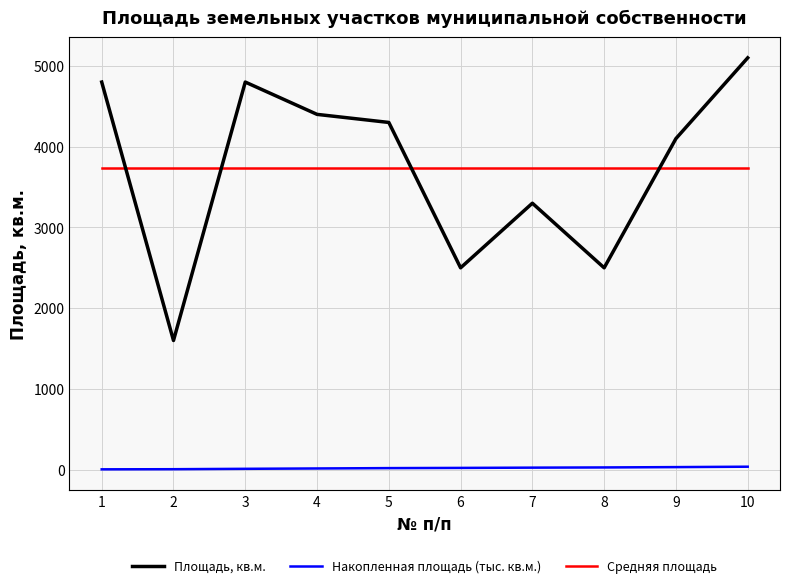

What is the maximum value shown in the chart?

5100.0